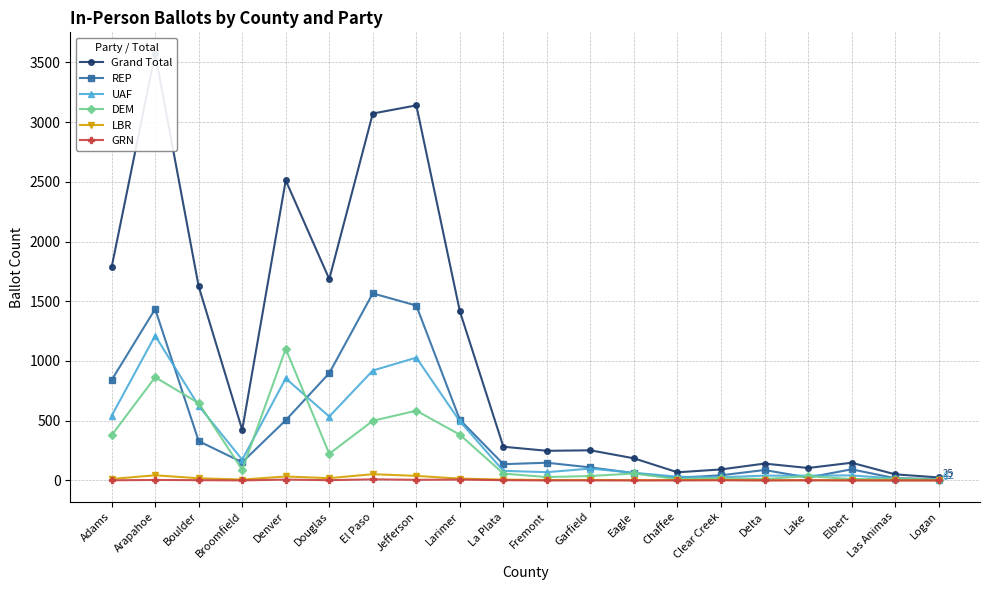

Where is the first local maximum for DEM?

Arapahoe